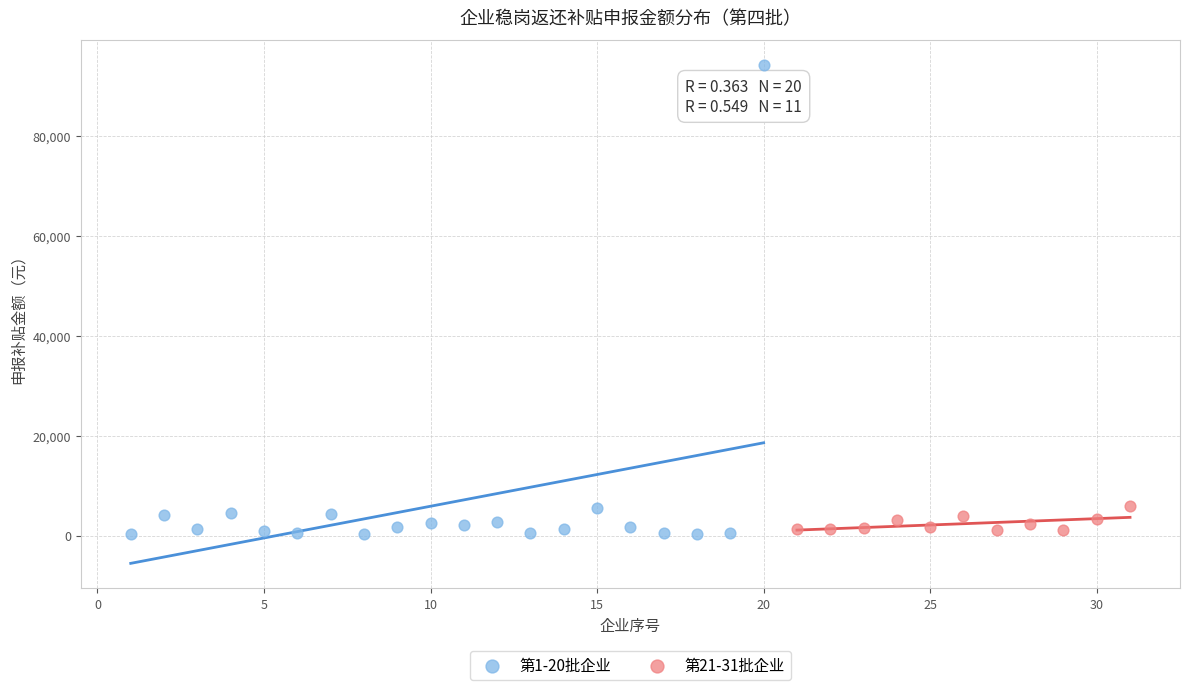

Which series has the widest spread of Y values?

第1-20批企业